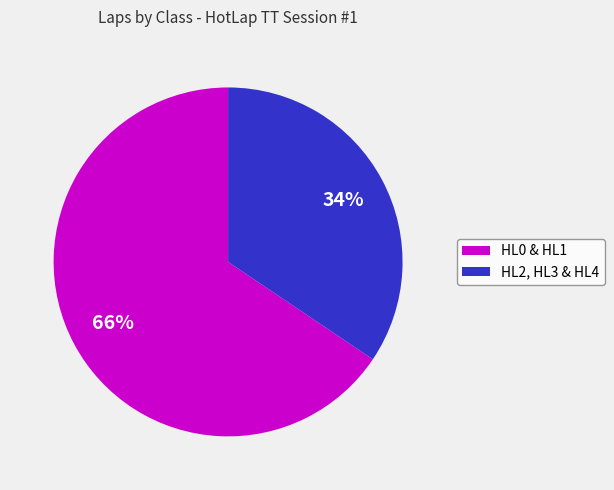

Is there any slice that represents more than half of the pie?

Yes